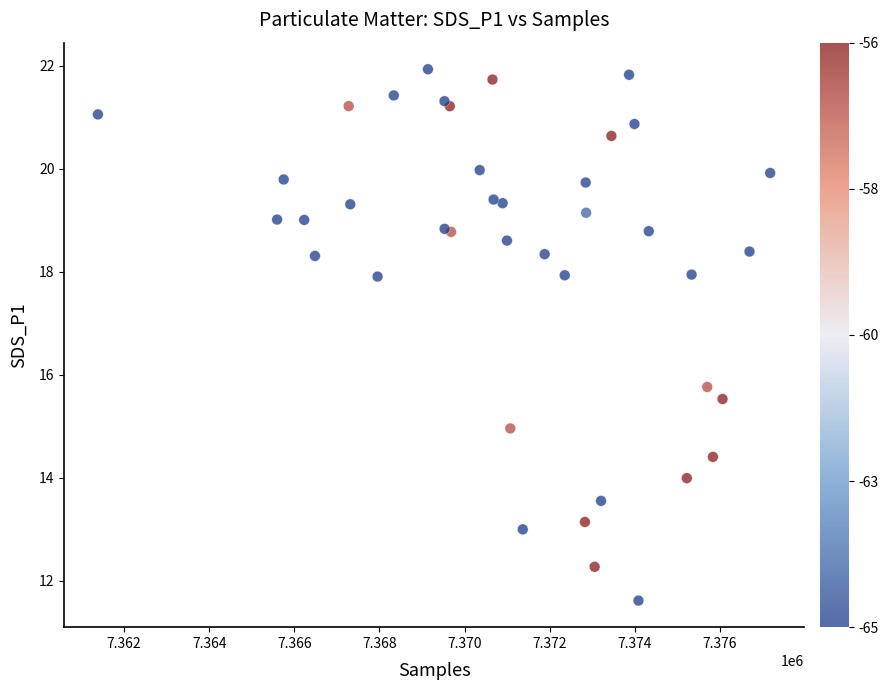

What Y value in the scatter plot is closest to 16?

15.8